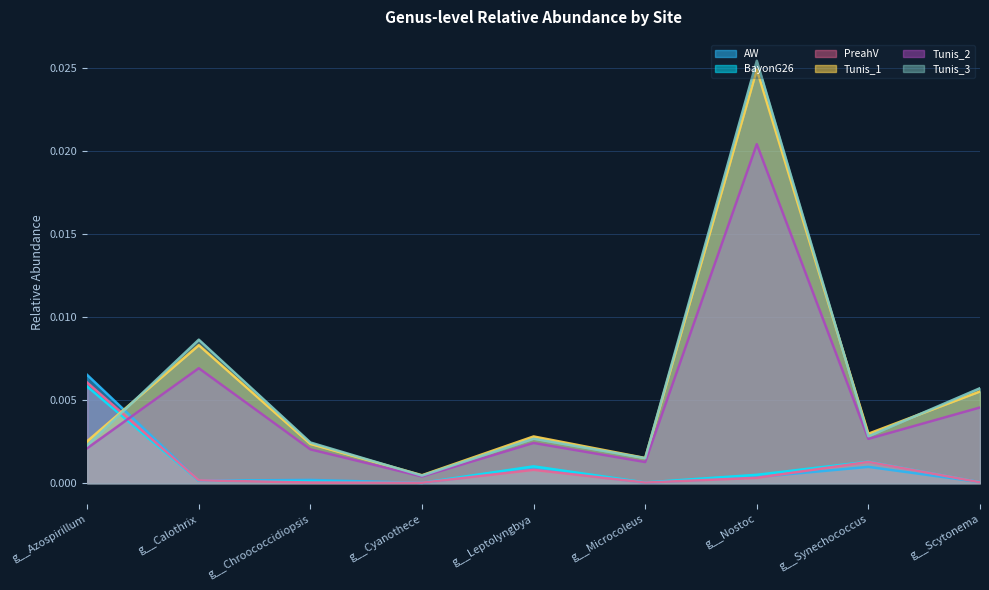

Where do Tunis_2 and BayonG26 first cross each other?

g__Azospirillum and g__Calothrix